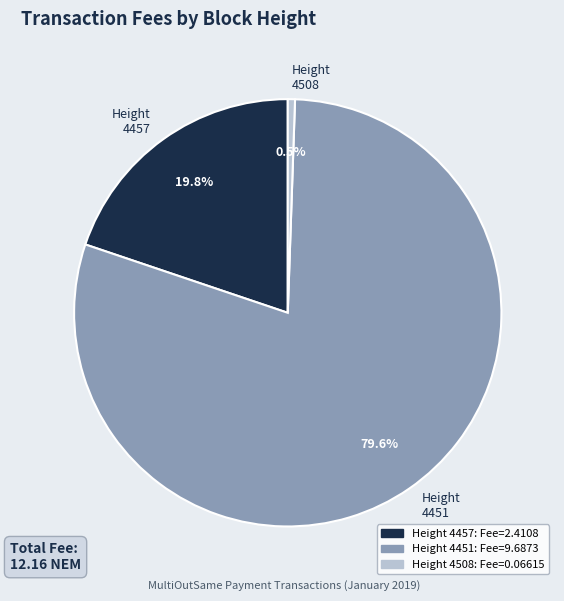

Which slice is the largest?

Height 4451